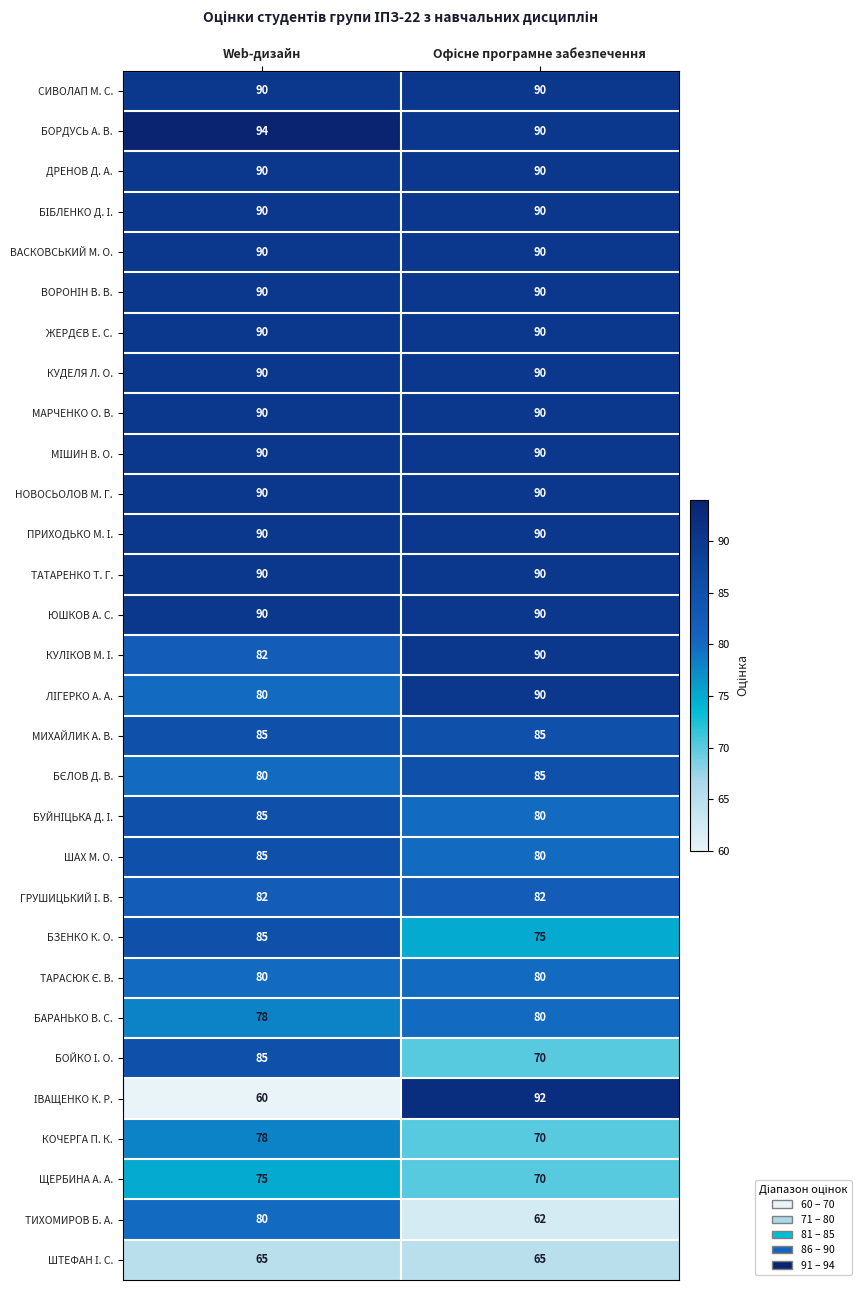

What is the maximum value for ТАТАРЕНКО Т. Г.?

90